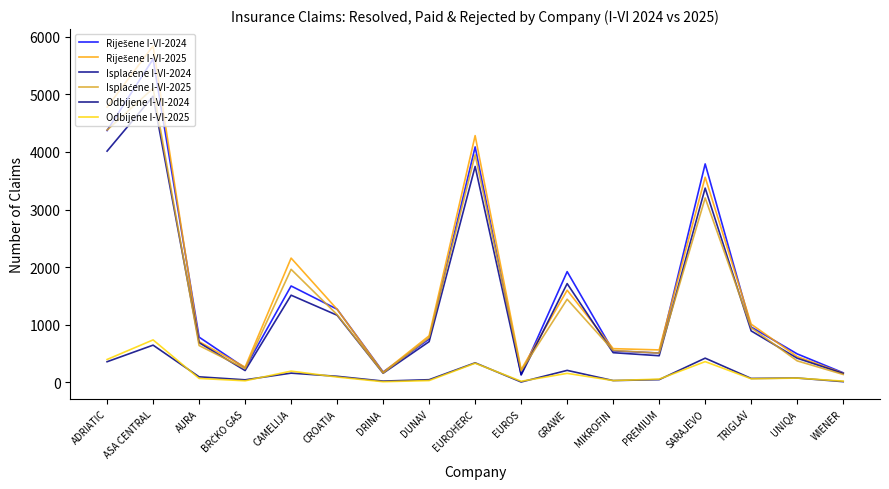

Is this an area chart (filled region under the line)?

No